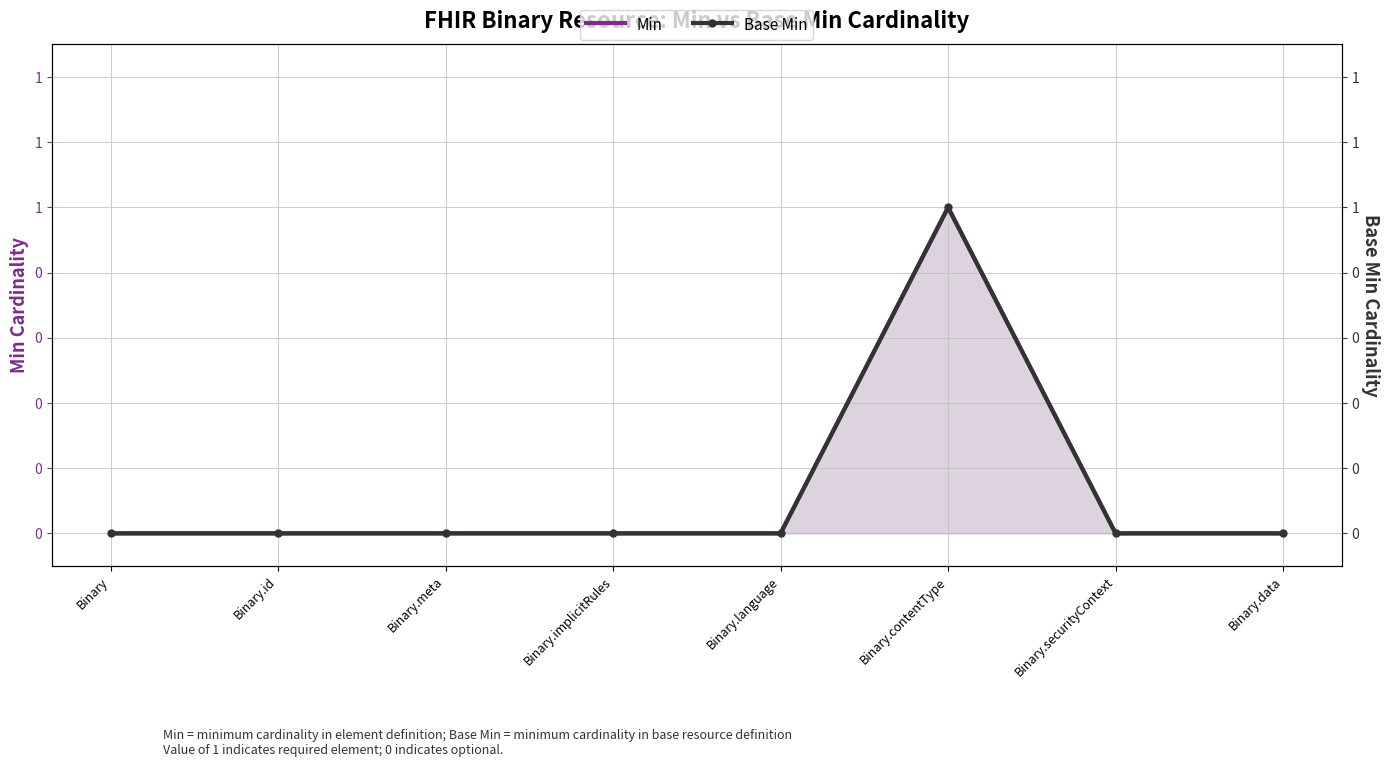

Rank the series at Binary.contentType from highest to lowest value.

Min, Base Min